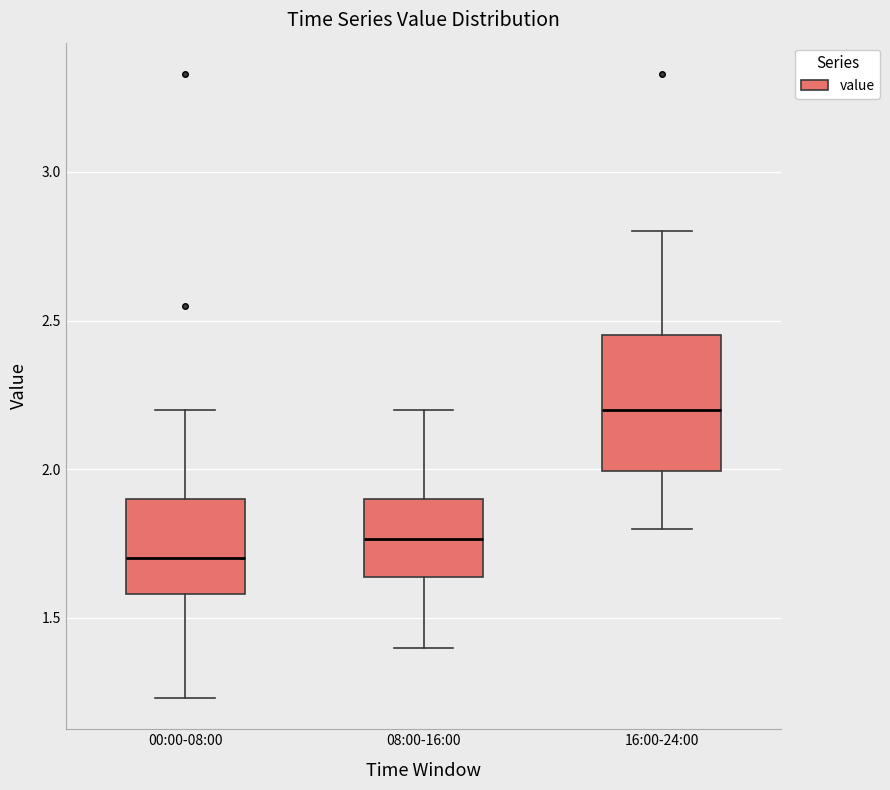

Reading left to right, read every box against the y-axis: the position of its median line, the range the box covers, and the ends of its whiskers. The values are not printed on the chart, so give them approximately, as read against the axis.

00:00-08:00: median 1.70, box 1.60 to 1.90, whiskers 1.25 to 2.20
08:00-16:00: median 1.75, box 1.65 to 1.90, whiskers 1.40 to 2.20
16:00-24:00: median 2.20, box 2.00 to 2.45, whiskers 1.80 to 2.80